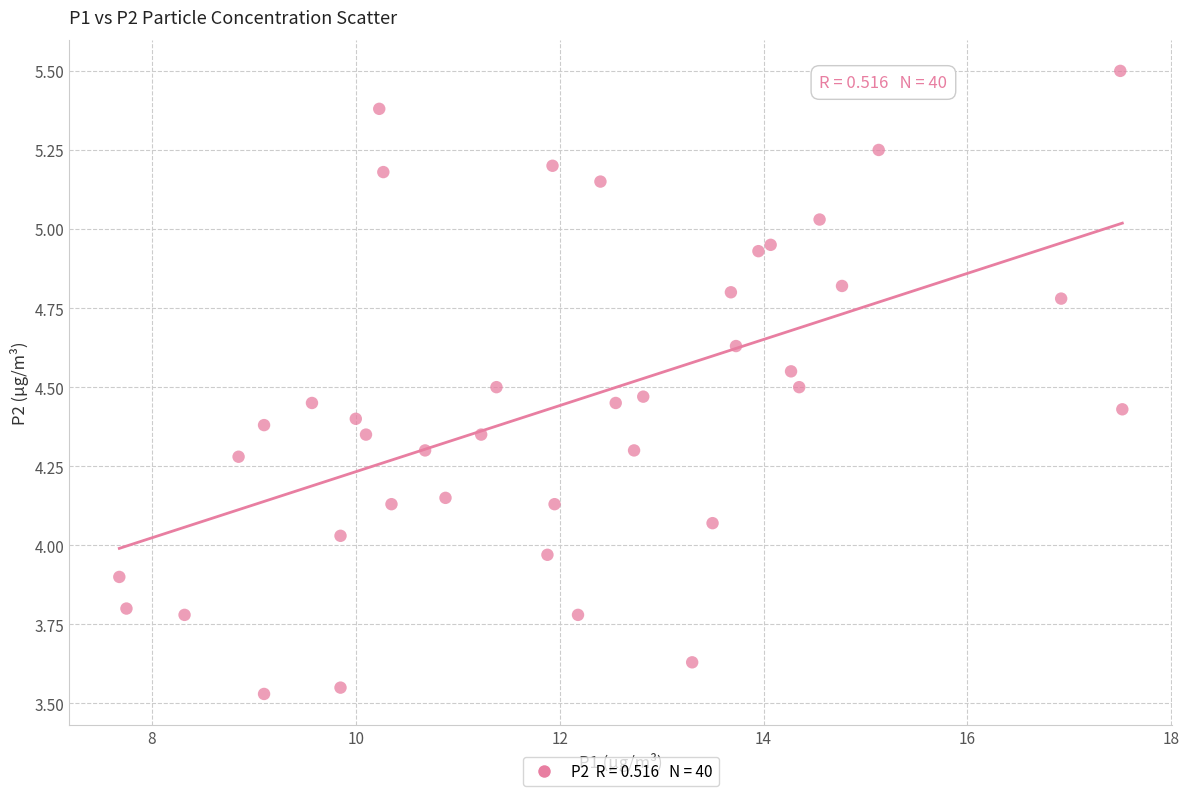

What is the range of Y values (max minus min)?

2.0